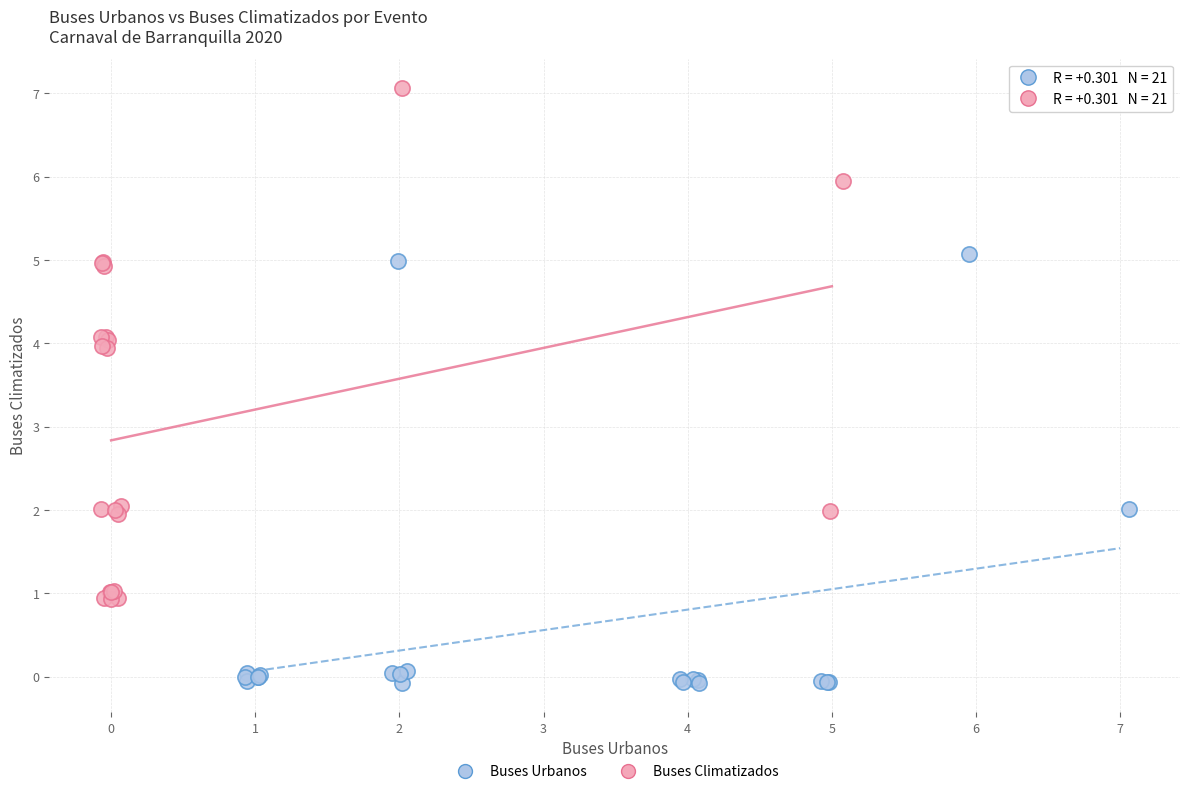

Which series contains the lowest Y value?

Buses Urbanos